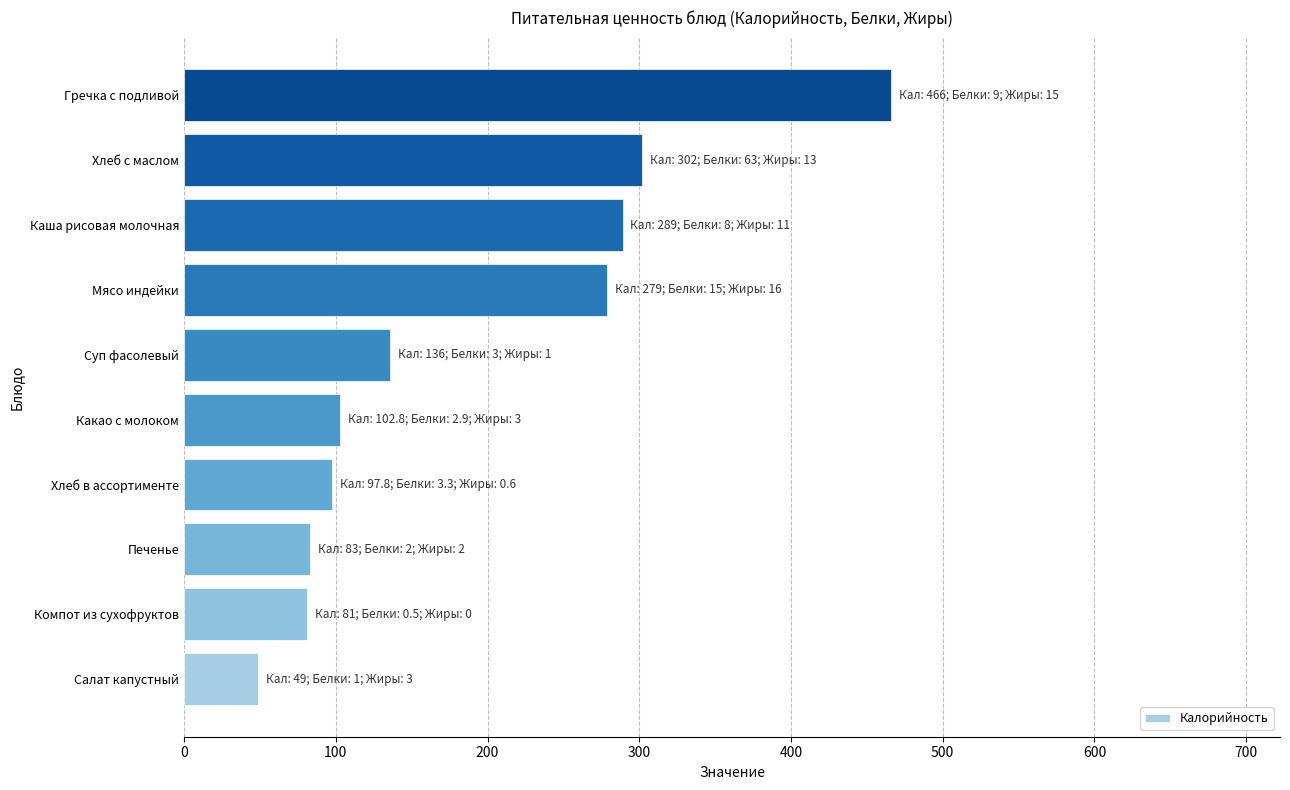

Approximately how many times larger is the value at Какао с молоком compared to Компот из сухофруктов?

1.3